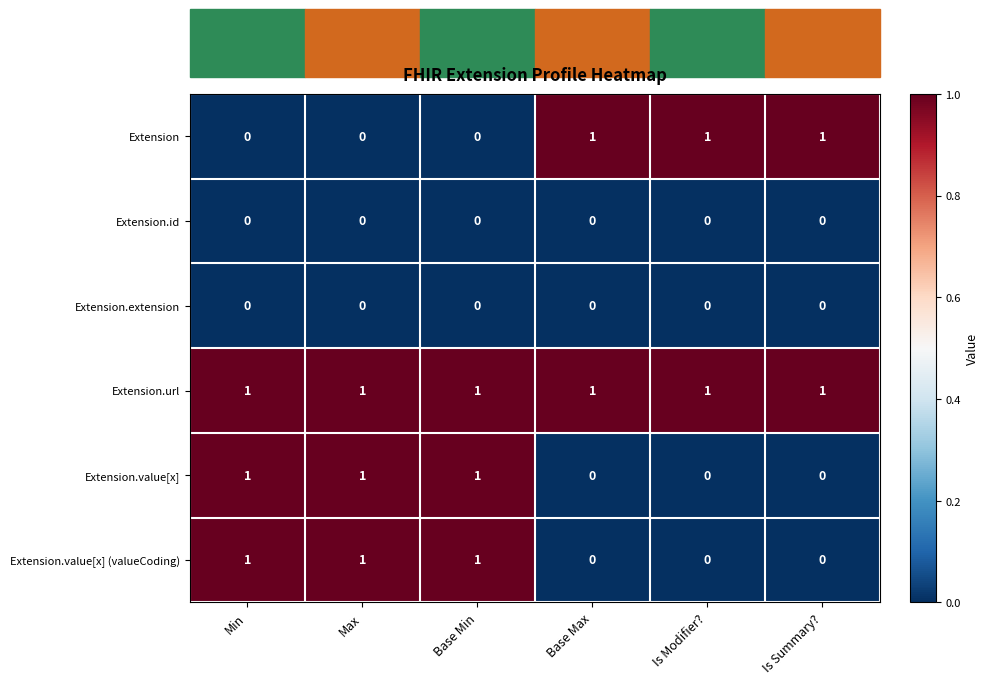

Which series has the largest total across all categories?

Extension.url